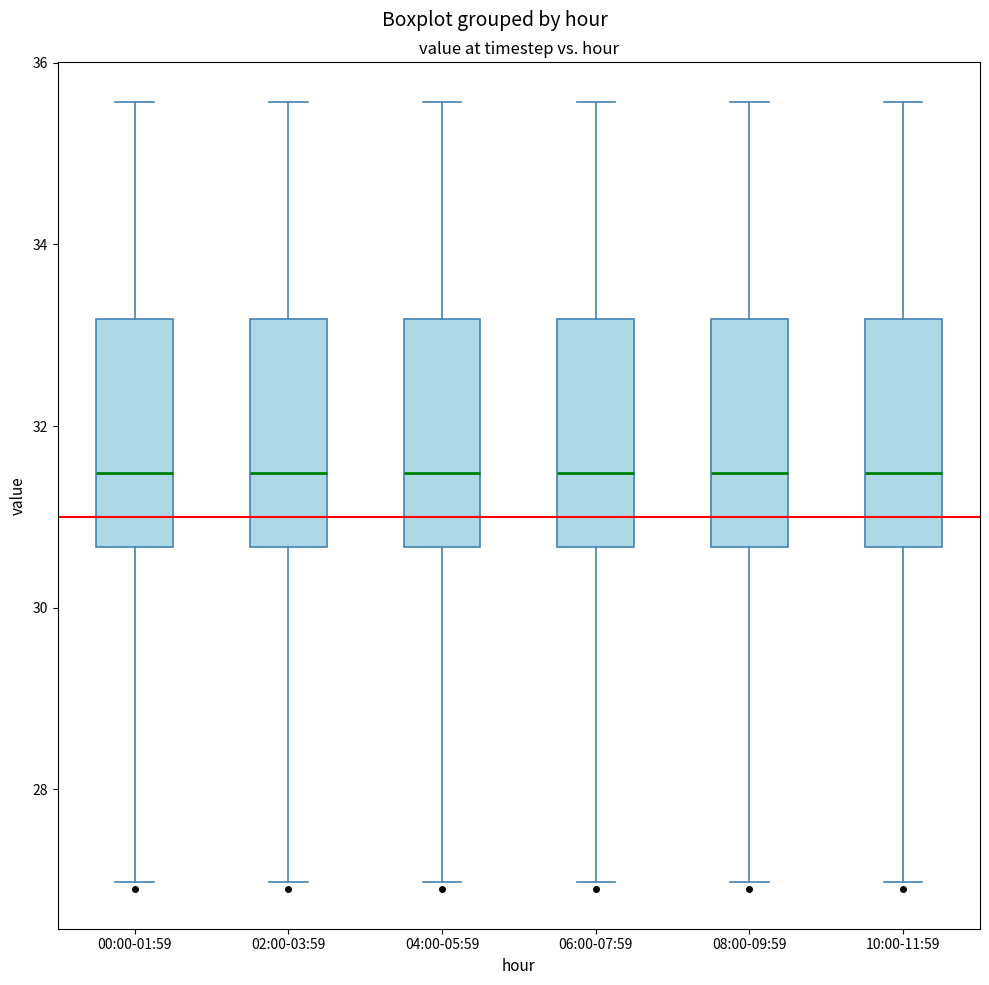

Reading left to right, transcribe this box plot: for each box, give where its median line is, the range the box spans, and where its two whiskers end, as read against the y-axis. The values are not printed on the chart, so give them approximately, as read against the axis.

00:00-01:59: median 31.4, box 30.6 to 33.2, whiskers 27.0 to 35.6
02:00-03:59: median 31.4, box 30.6 to 33.2, whiskers 27.0 to 35.6
04:00-05:59: median 31.4, box 30.6 to 33.2, whiskers 27.0 to 35.6
06:00-07:59: median 31.4, box 30.6 to 33.2, whiskers 27.0 to 35.6
08:00-09:59: median 31.4, box 30.6 to 33.2, whiskers 27.0 to 35.6
10:00-11:59: median 31.4, box 30.6 to 33.2, whiskers 27.0 to 35.6